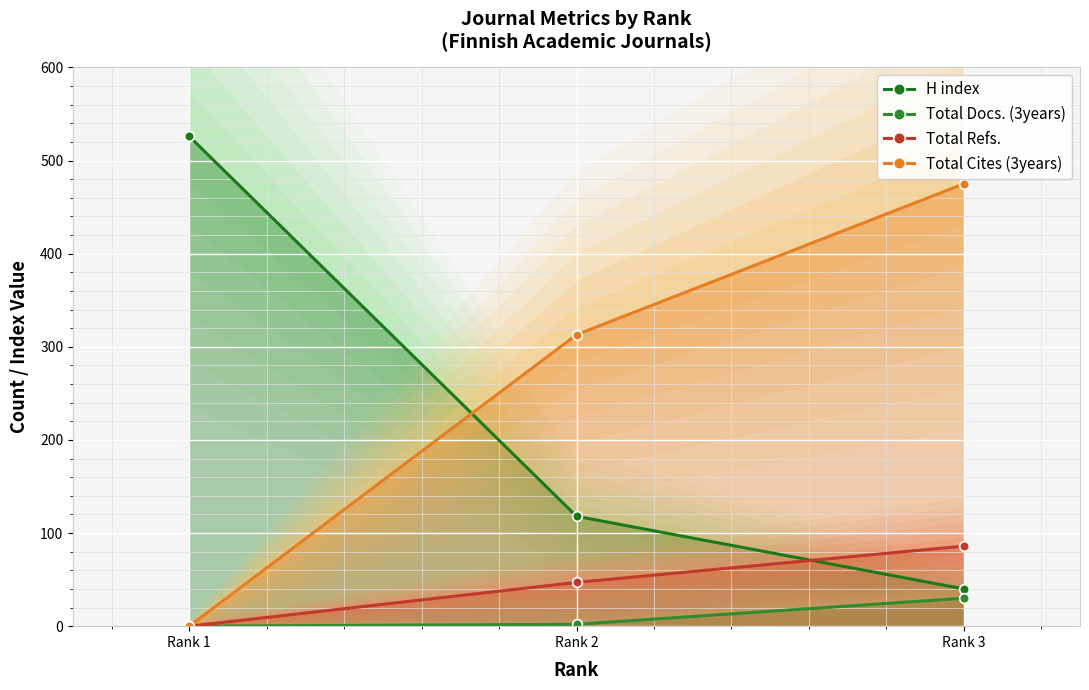

Between Rank 2 and Rank 3, which series saw the biggest shift?

Total Cites (3years)